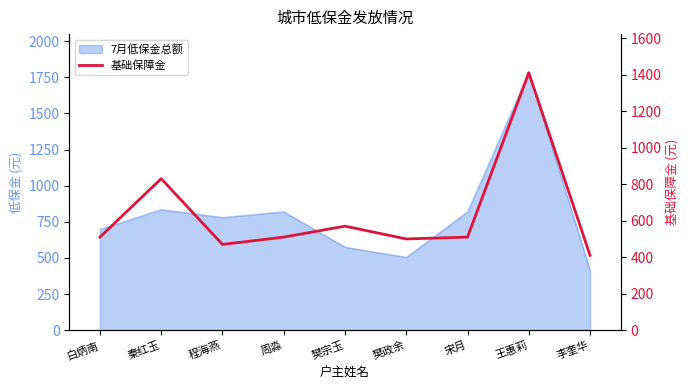

What position from the right is 李奎华?

1